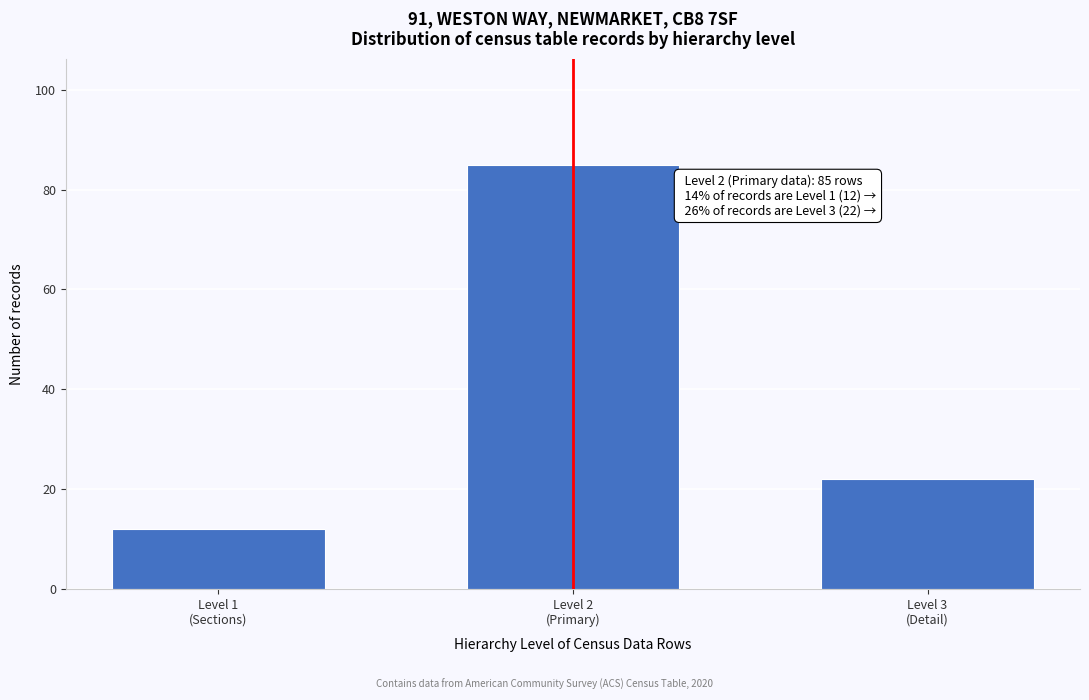

Reading right to left, list all the values displayed in this chart.

22	85	12